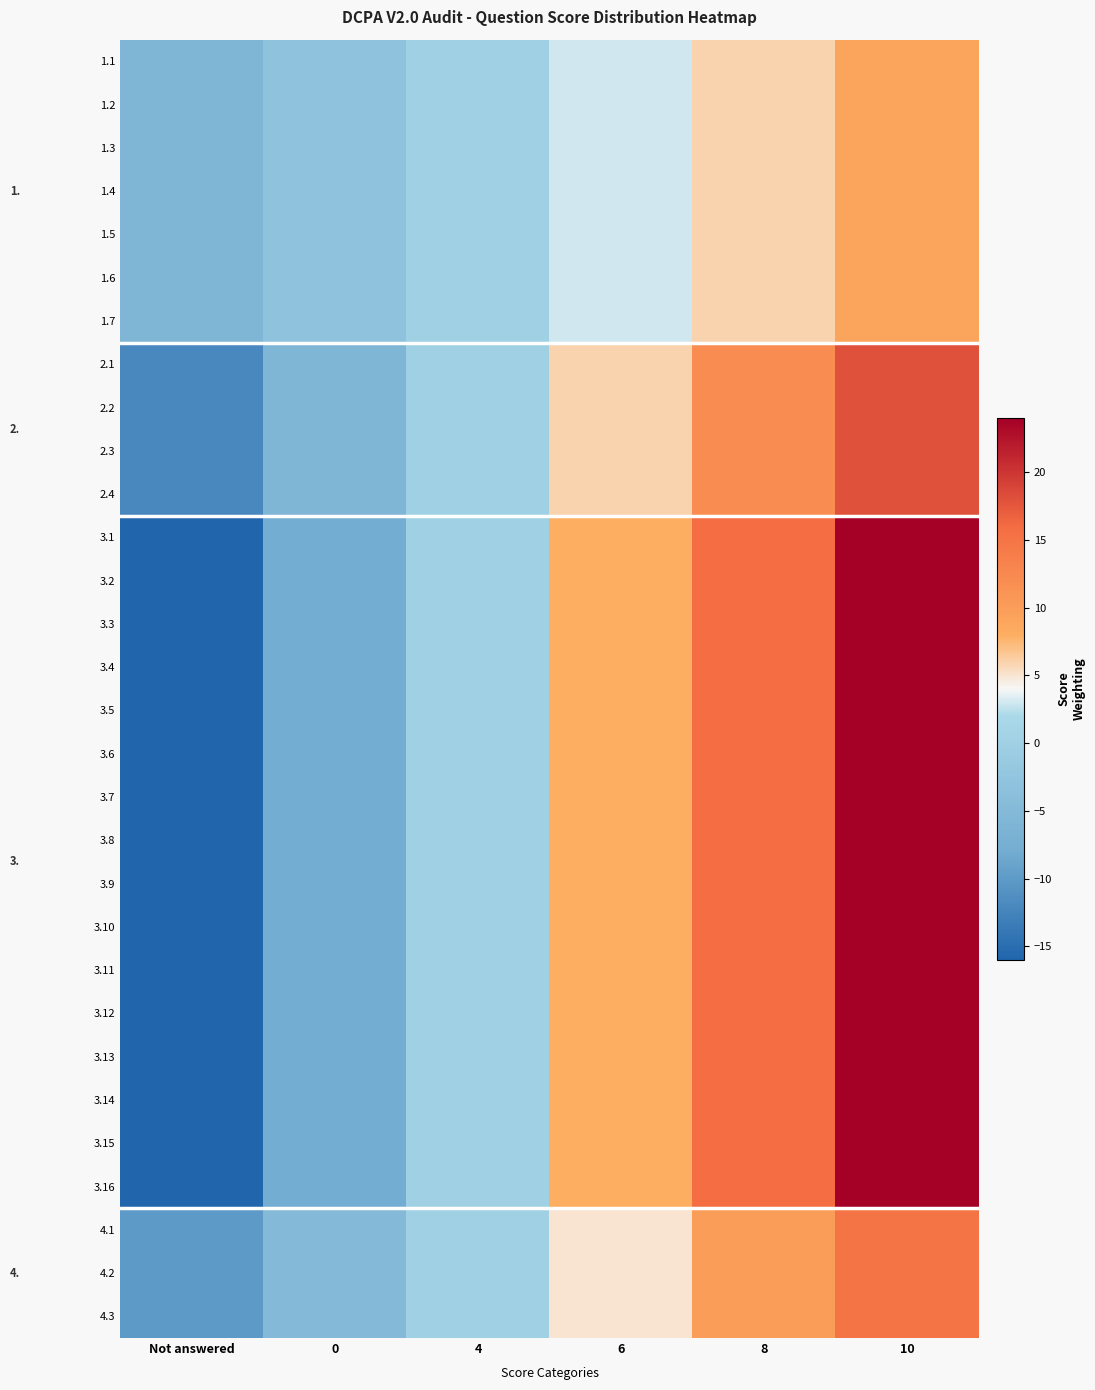

Is the value of 1.4 at 8 greater than the value of 1.1 at 0?

Yes